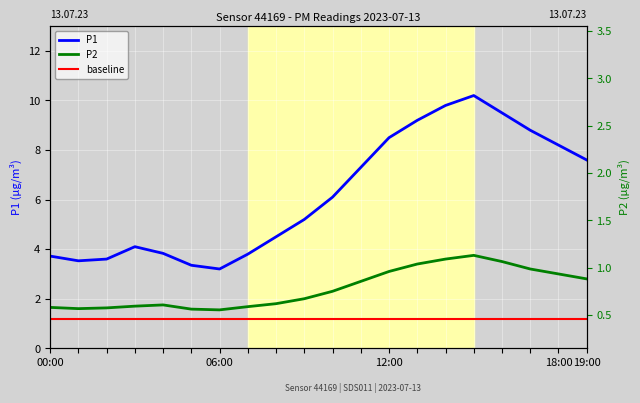

List the series in order of their peak value, lowest first.

baseline, P2, P1